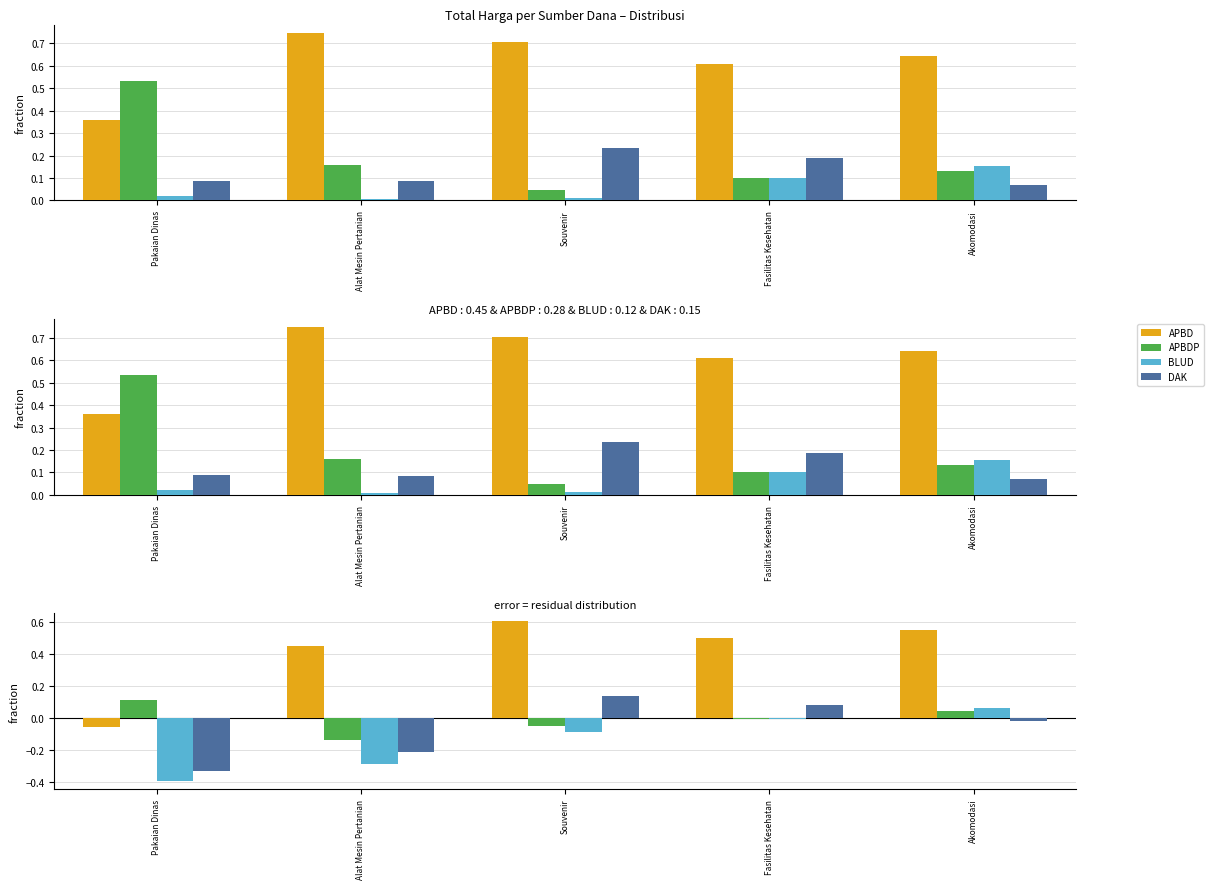

Read the DAK value at Souvenir.

0.1